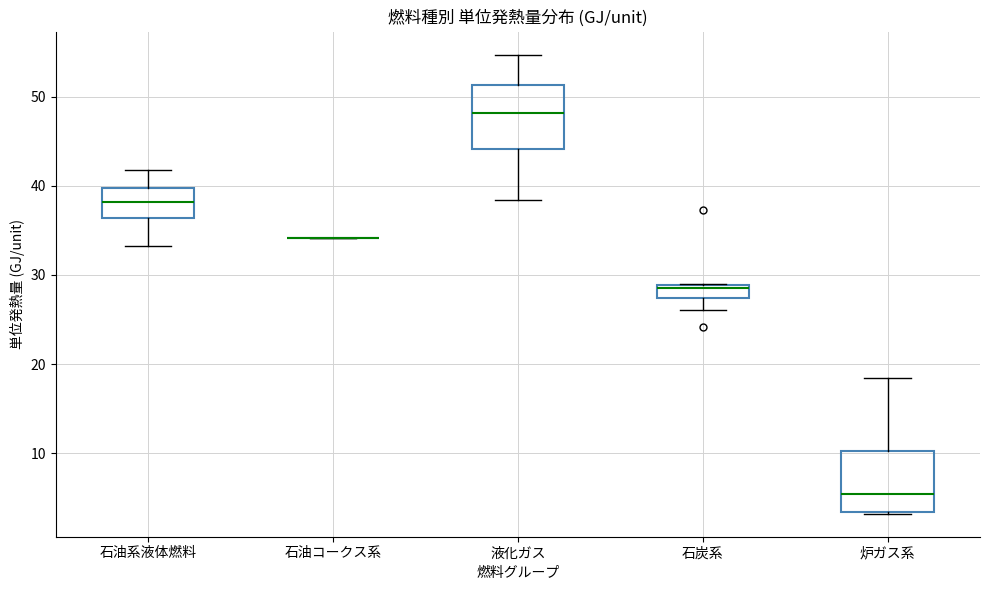

Reading left to right, transcribe this box plot: for each box, give where its median line is, the range the box spans, and where its two whiskers end, as read against the y-axis. The values are not printed on the chart, so give them approximately, as read against the axis.

石油系液体燃料: median 38, box 36 to 40, whiskers 33 to 42
石油コークス系: box collapsed to a line at 34, whiskers 34 to 34
液化ガス: median 48, box 44 to 51, whiskers 38 to 55
石炭系: median 29 (just below the box's upper edge), box 27 to 29, whiskers 26 to 29
炉ガス系: median 5, box 3 to 10, whiskers 3 to 18